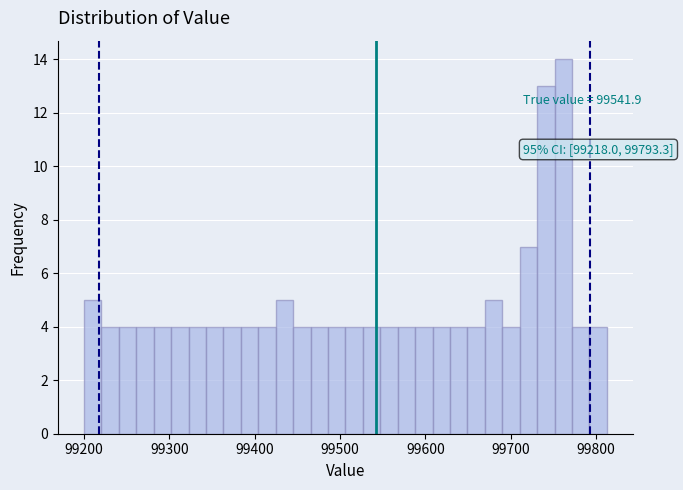

Read against the x-axis, roughly where is the centre of the tallest bar?

99760